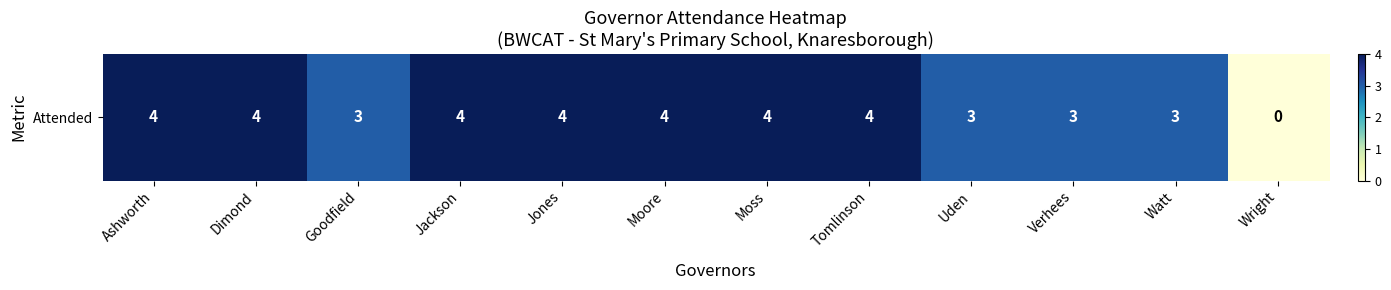

The value at Jones is 4. True or false?

True